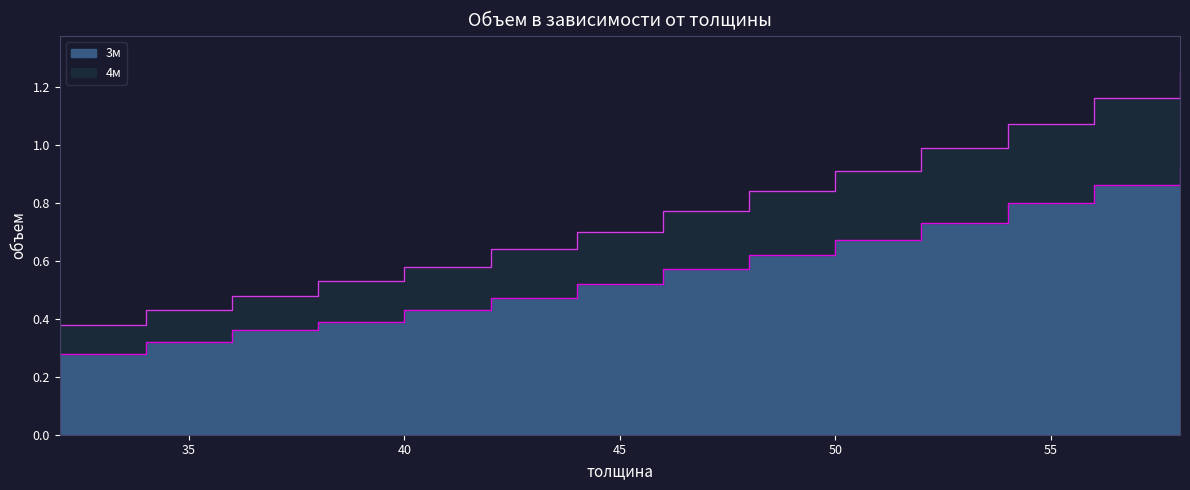

What are all the series names shown in the legend?

3м, 4м